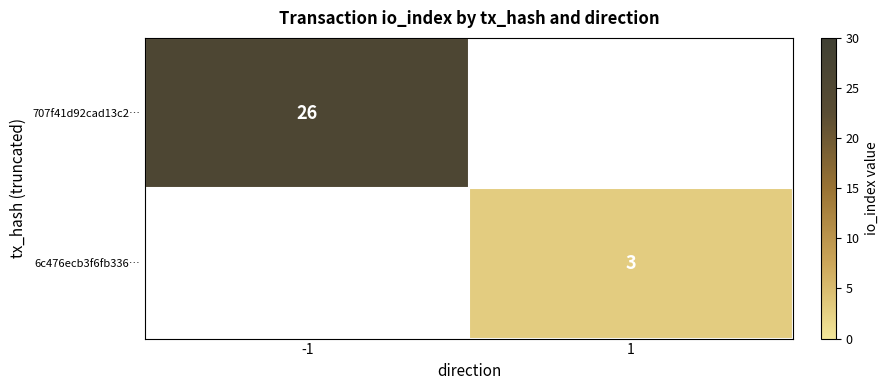

True or false: 707f41d92cad13c2… has a value of 15 at -1.

False